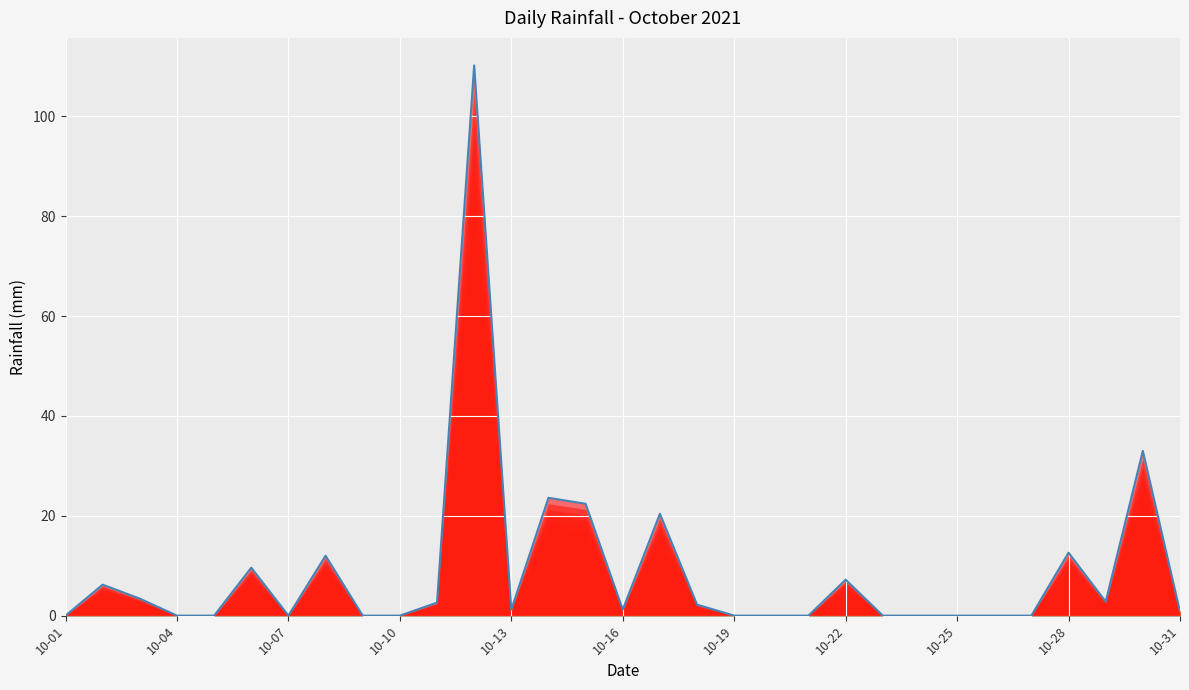

What is the ratio of the value at 2021-10-06 to the value at 2021-10-03?

2.8